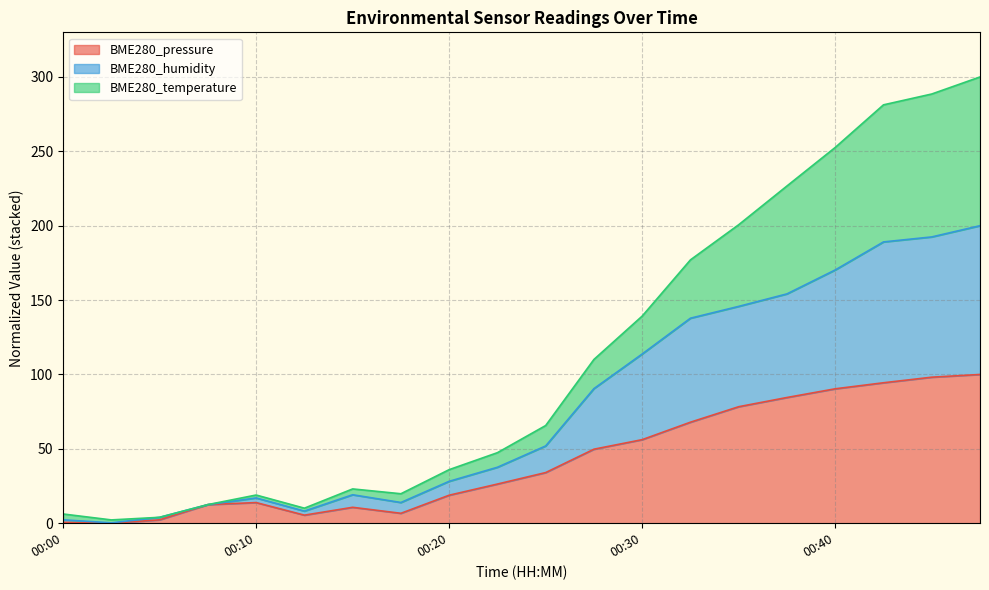

How many data points does each series have?

20